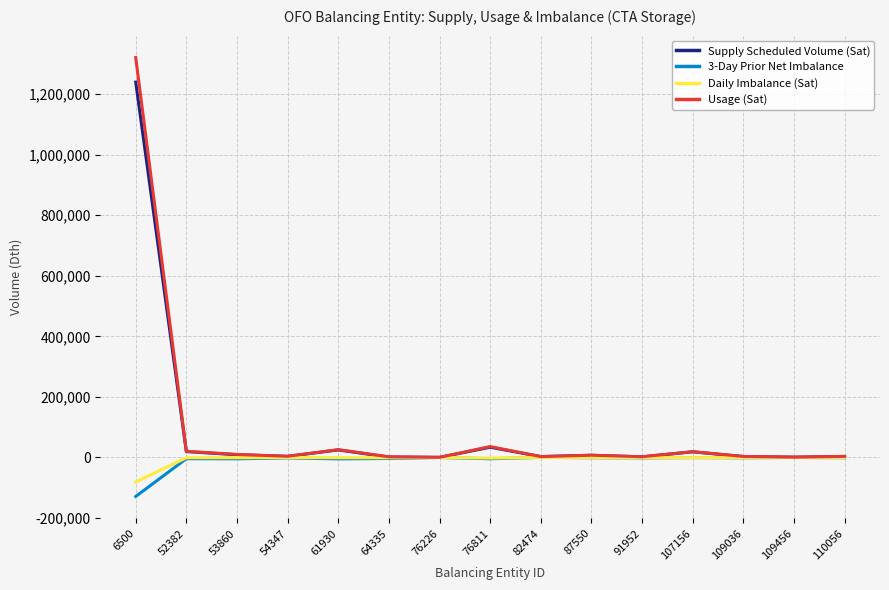

What is the minimum value for Daily Imbalance (Sat)?

-81063